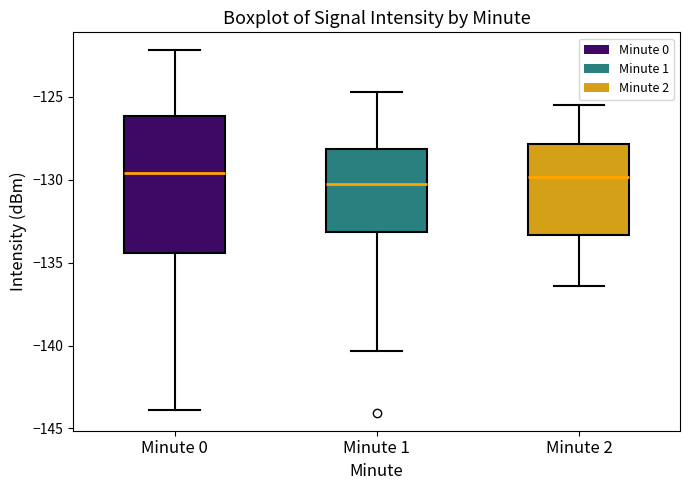

Which box is the tallest, from its lower edge to its upper edge?

Minute 0